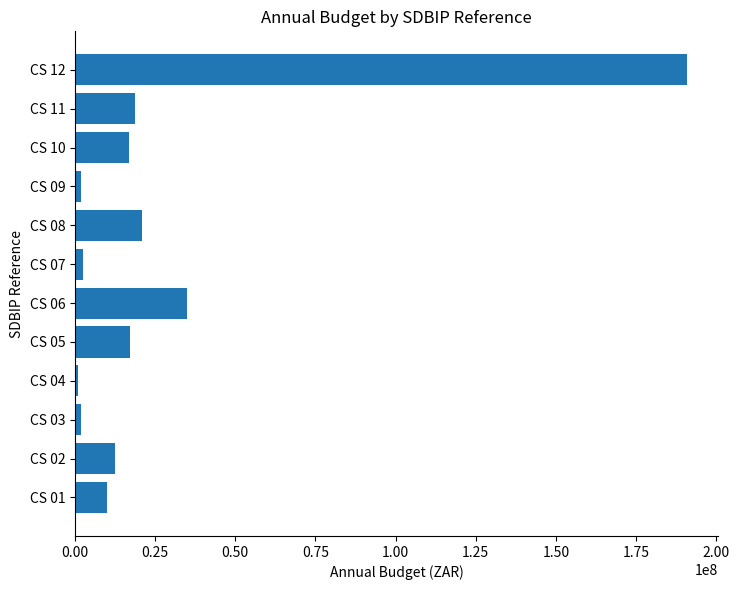

Is it true that the value at CS 12 is 190971914.0?

True